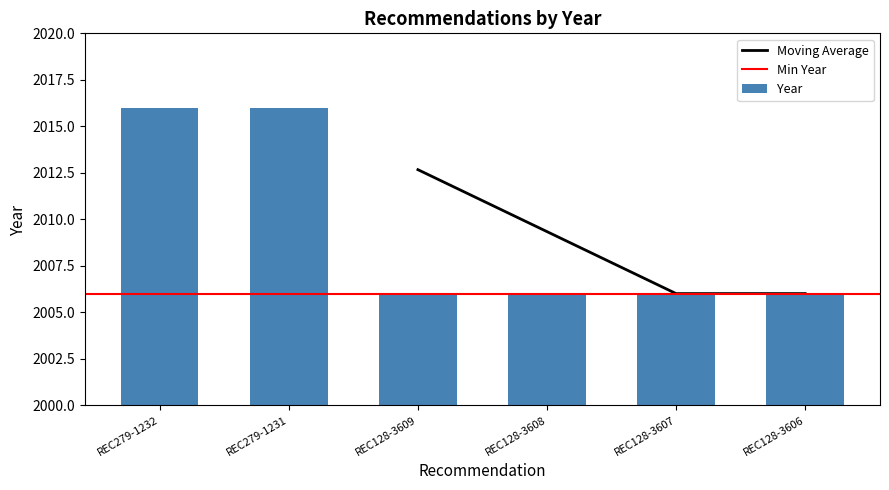

Approximately how many times larger is the value at REC128-3607 compared to REC128-3608?

1.0